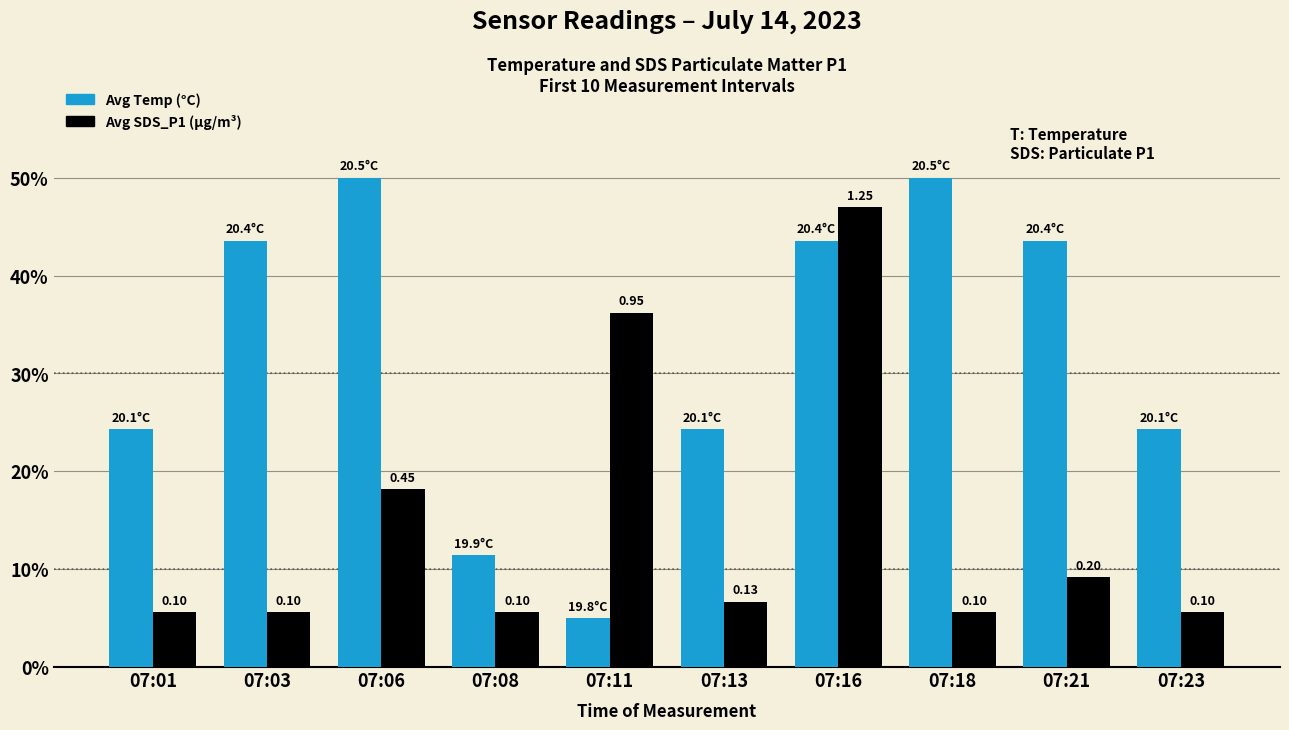

What are all the series names shown in the legend?

Avg Temp (°C), Avg SDS_P1 (µg/m³)